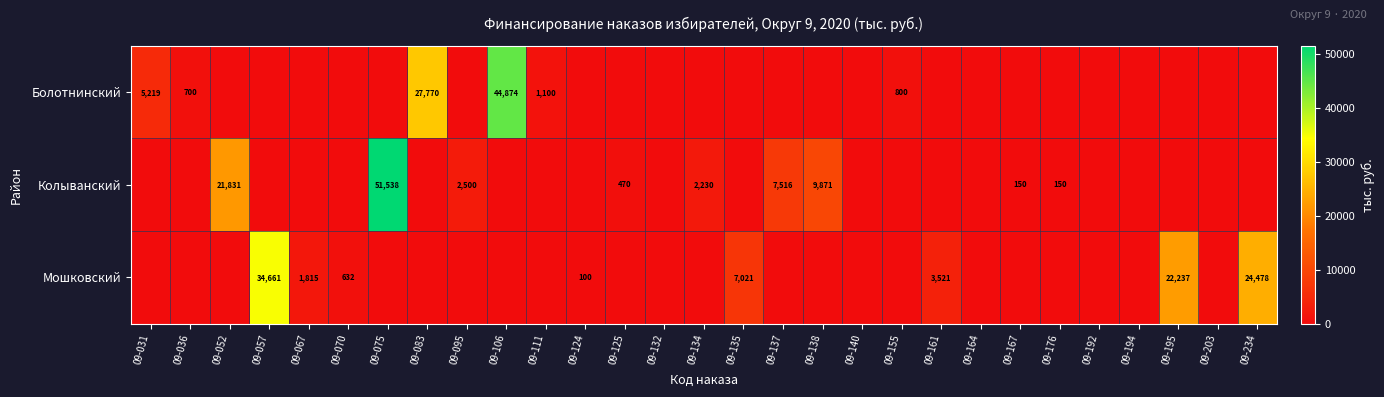

The Колыванский series shows 17413 at 09-138. True or false?

False